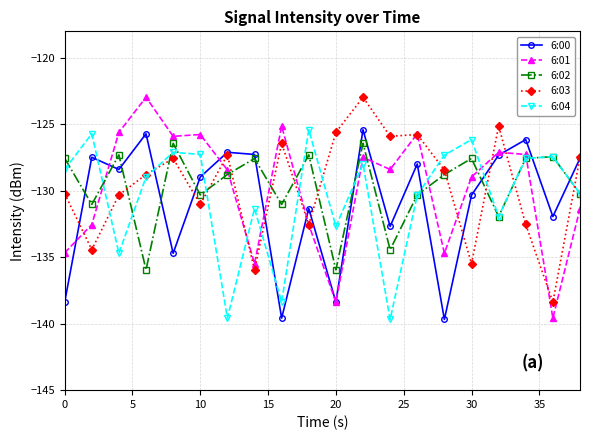

What is the minimum value shown in the chart?

-139.7